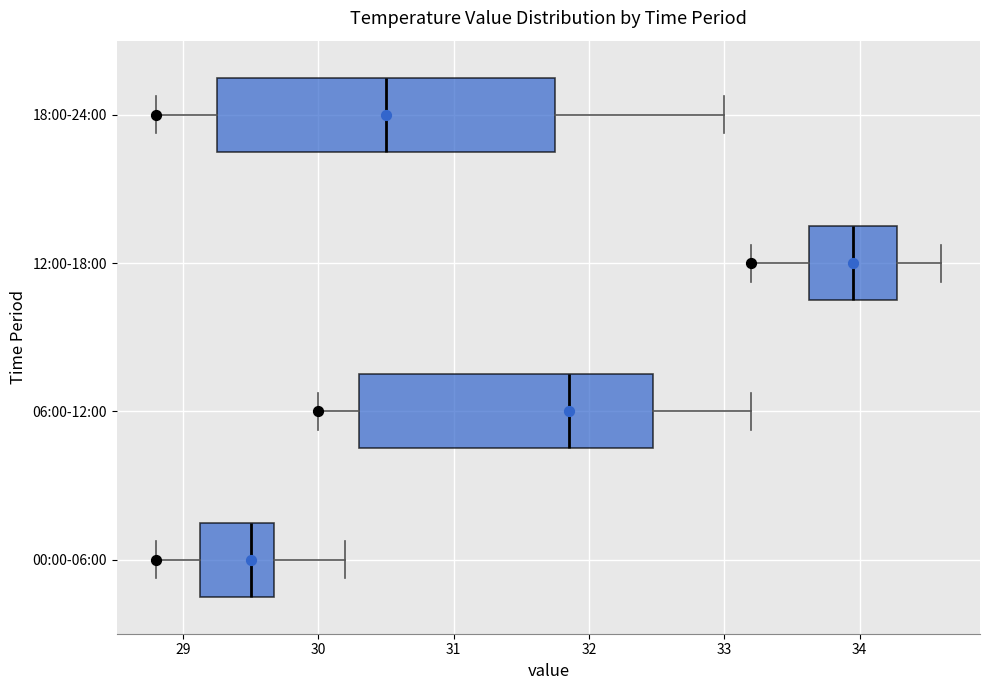

Where does the left whisker of the box for 18:00-24:00 end on the x-axis? The values are not printed on the chart, so give them approximately, as read against the axis.

28.8